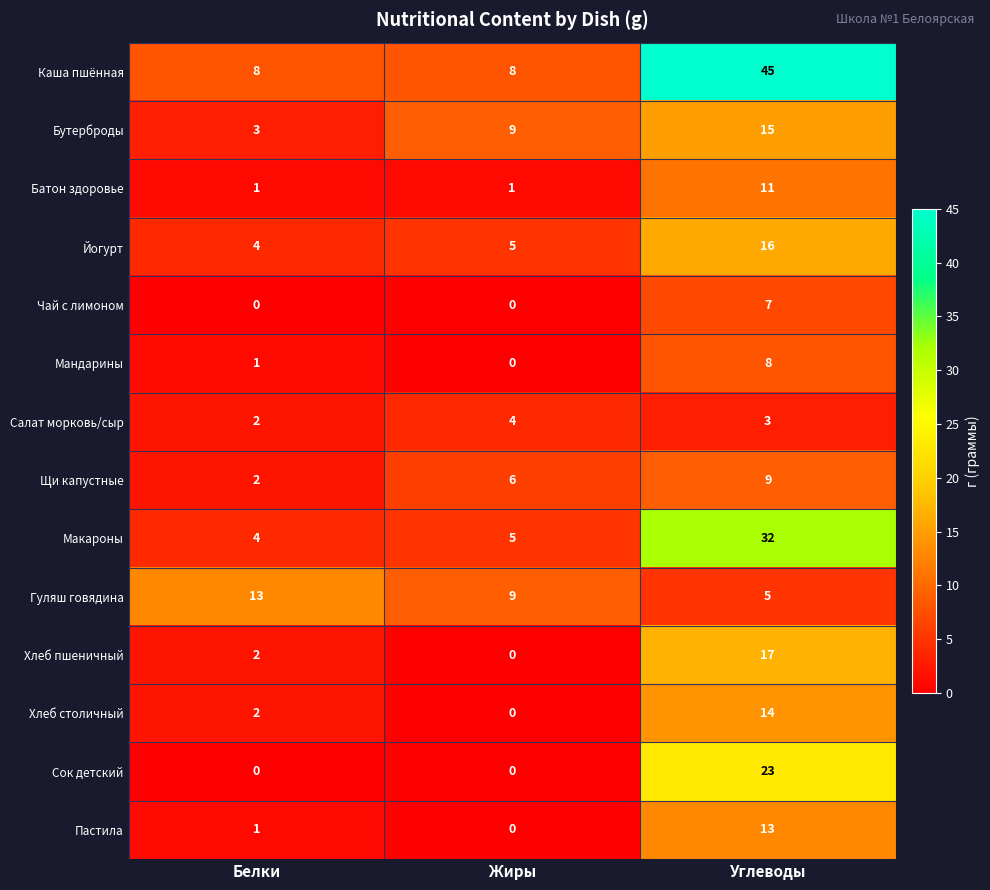

Rank the categories by Гуляш говядина value from lowest to highest.

Углеводы, Жиры, Белки